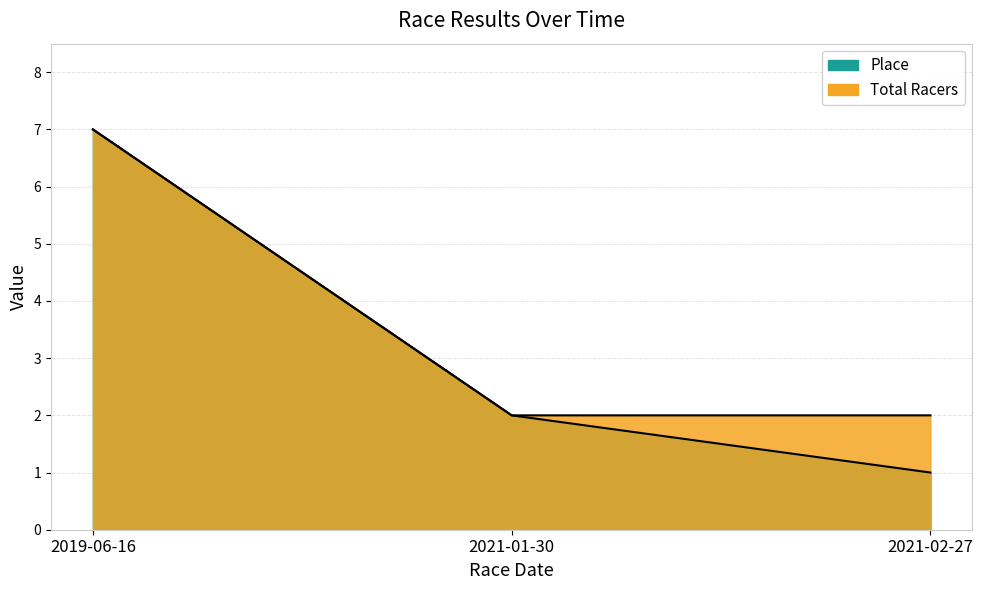

What are all the series names shown in the legend?

Place, Total Racers